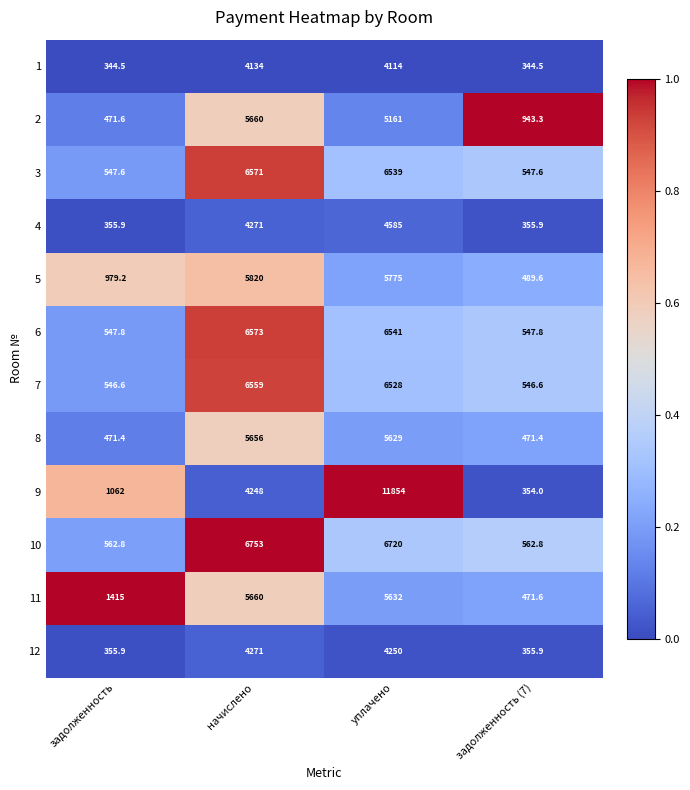

The 12 series shows 355.9 at задолженность (7). True or false?

True